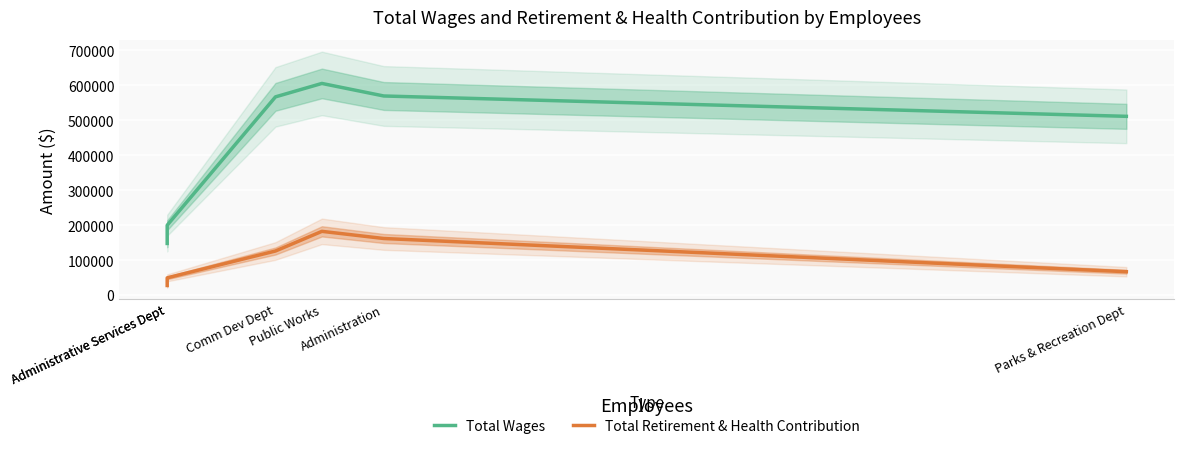

Between Public Works and Administration, which series saw the biggest shift?

Total Wages